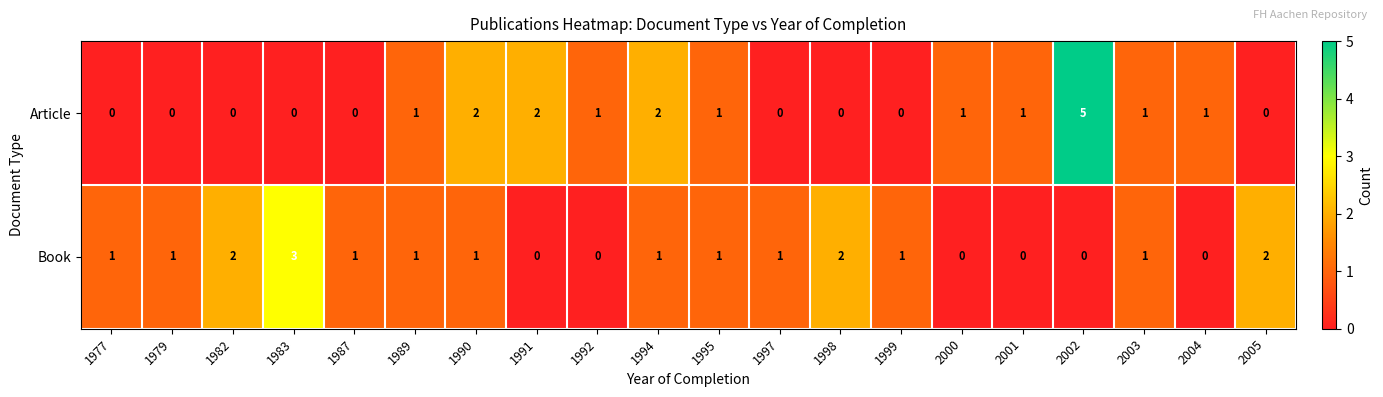

Which series changed the most between 1987 and 1990?

Article